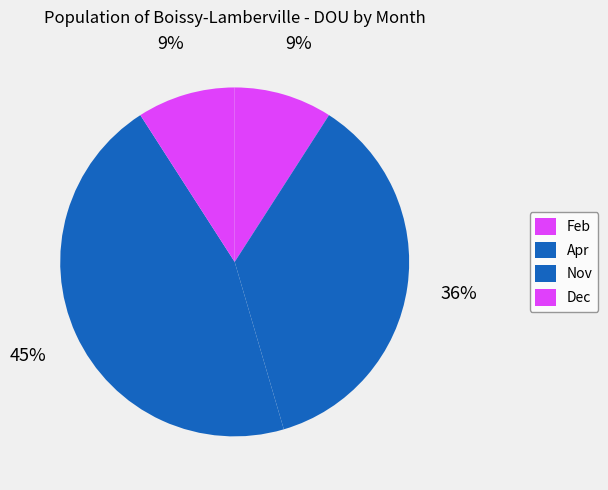

The Dec slice represents 21% of the pie. True or false?

False